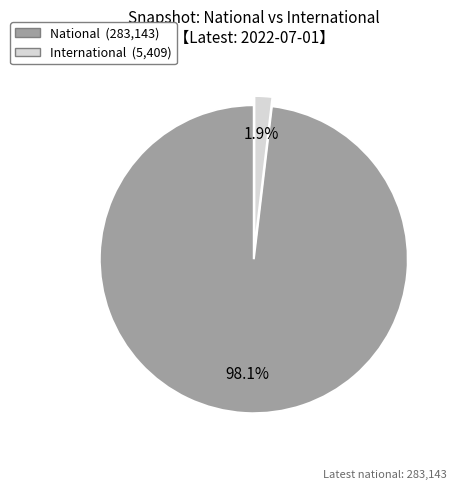

Is there any slice that represents more than half of the pie?

Yes